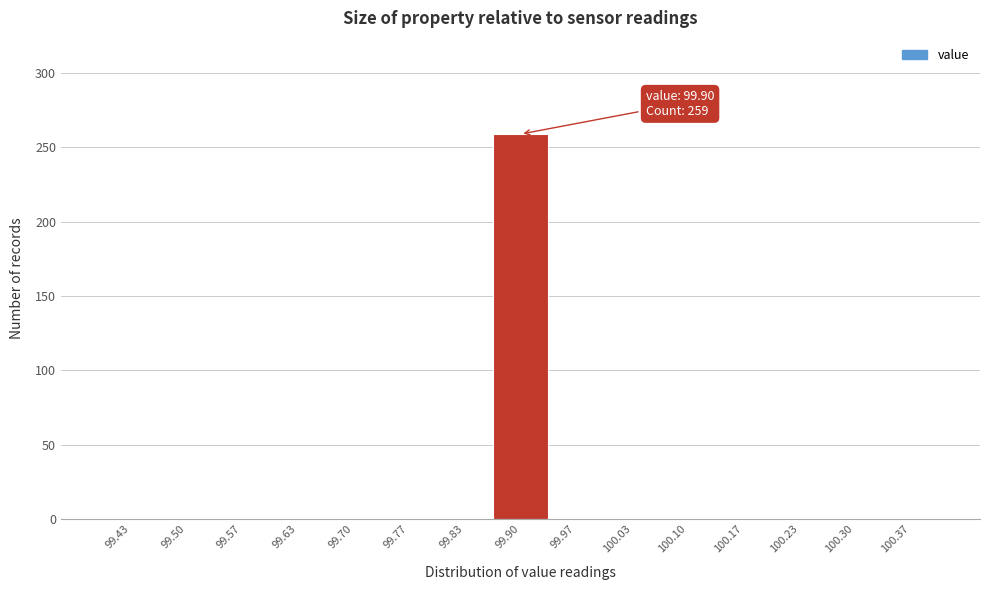

Over which range of the x-axis is the bar tallest?

99.87 to 99.93